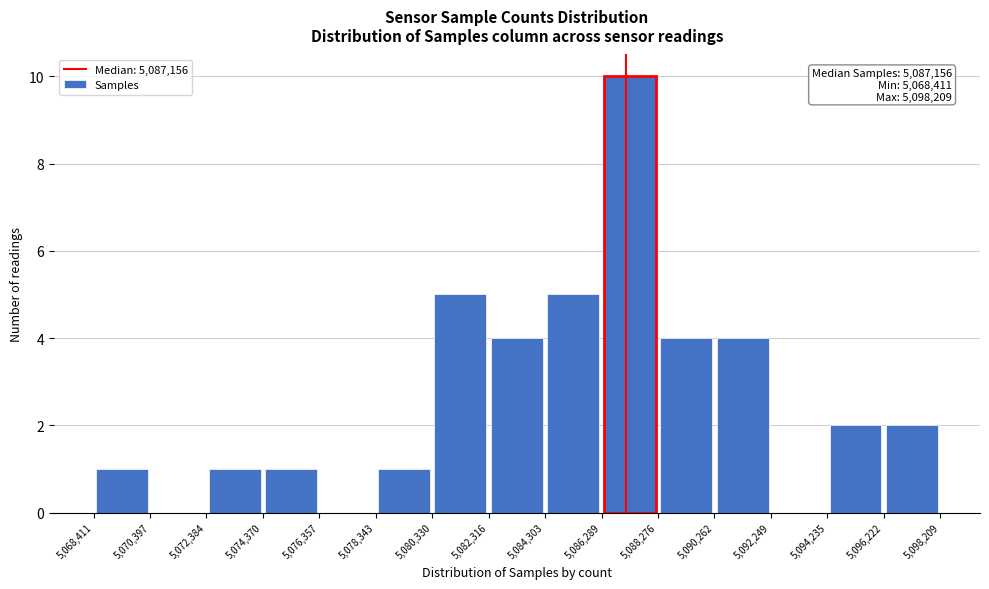

Which range on the x-axis has the tallest bar?

5,086,289 to 5,088,276